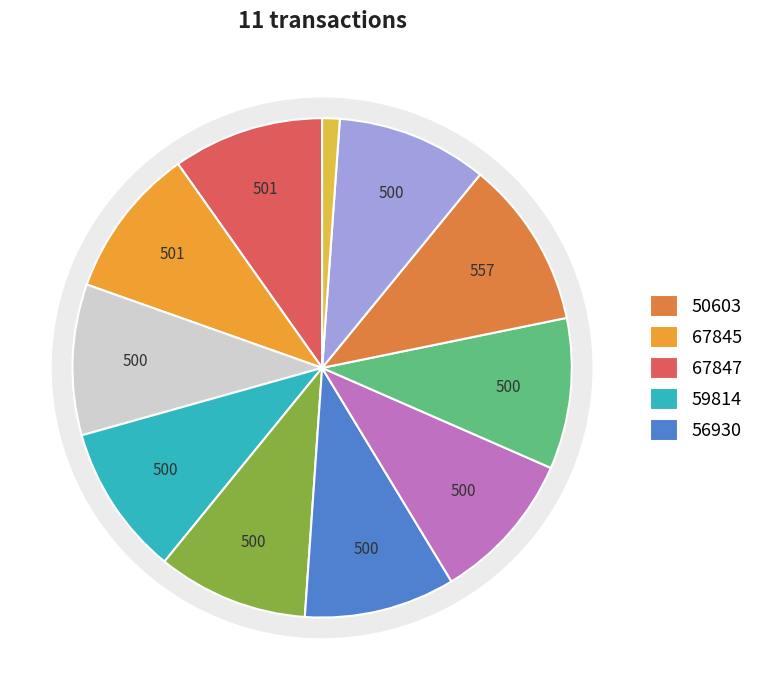

Which category has the smallest portion of the pie?

49820